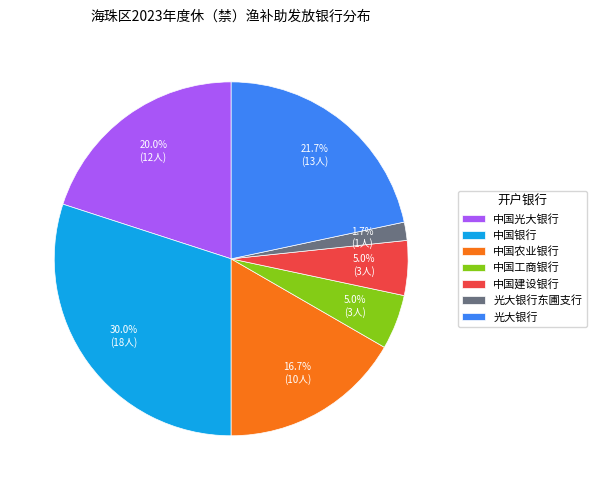

To the nearest percent, what percentage of the pie is 光大银行?

22%